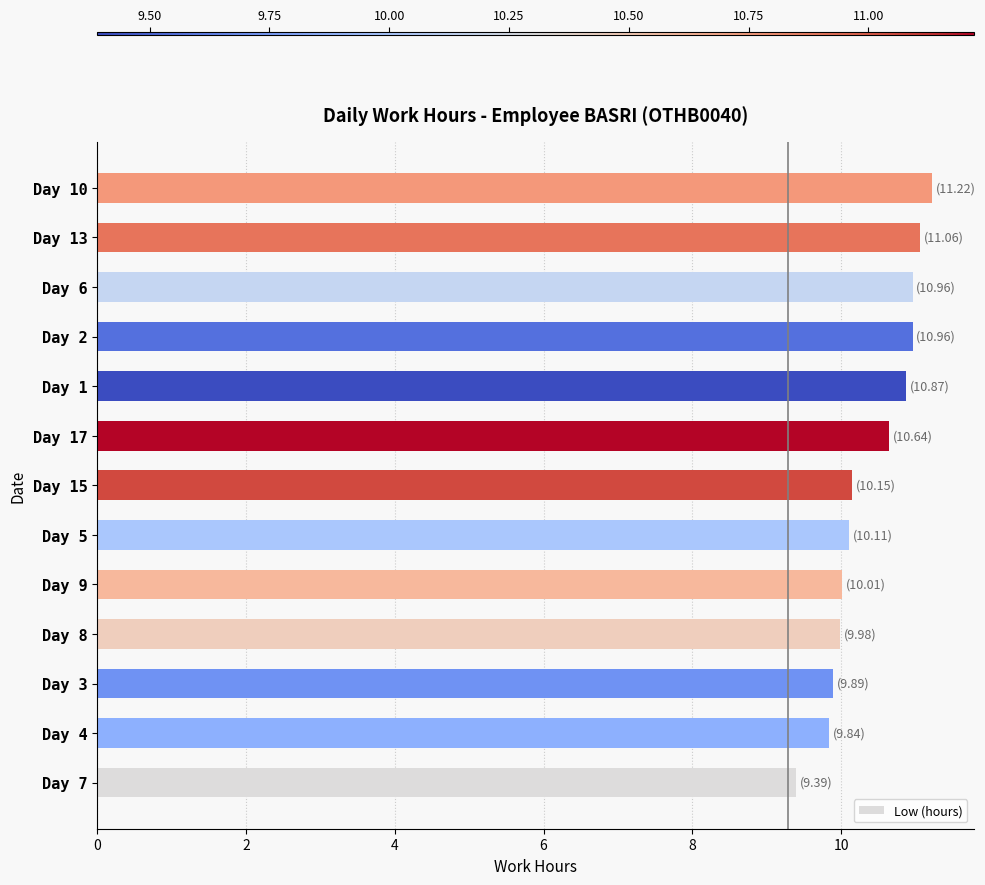

Is it true that the value at Day 9 is 10.0?

True